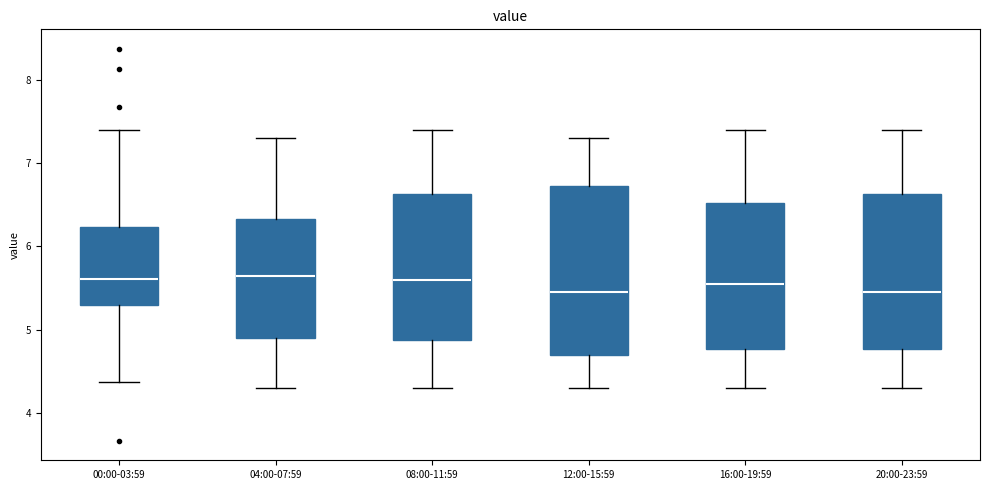

Where does the median line of the box for 08:00-11:59 sit on the y-axis? The values are not printed on the chart, so give them approximately, as read against the axis.

5.6